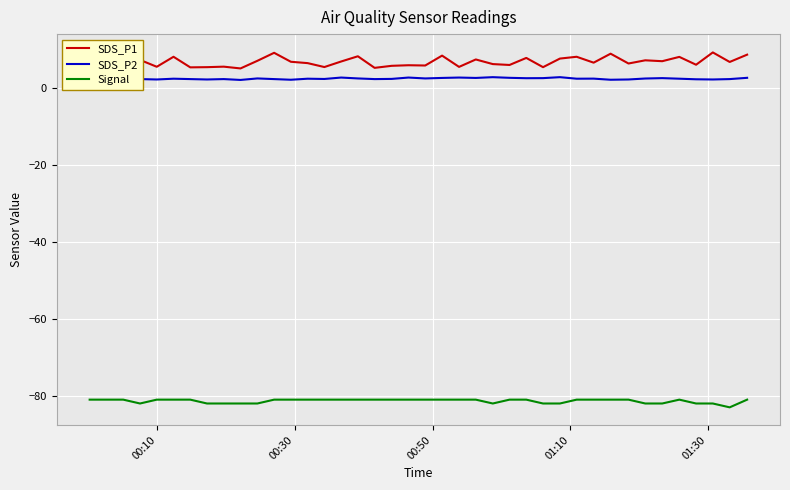

At how many categories does at least one series exceed -9?

40